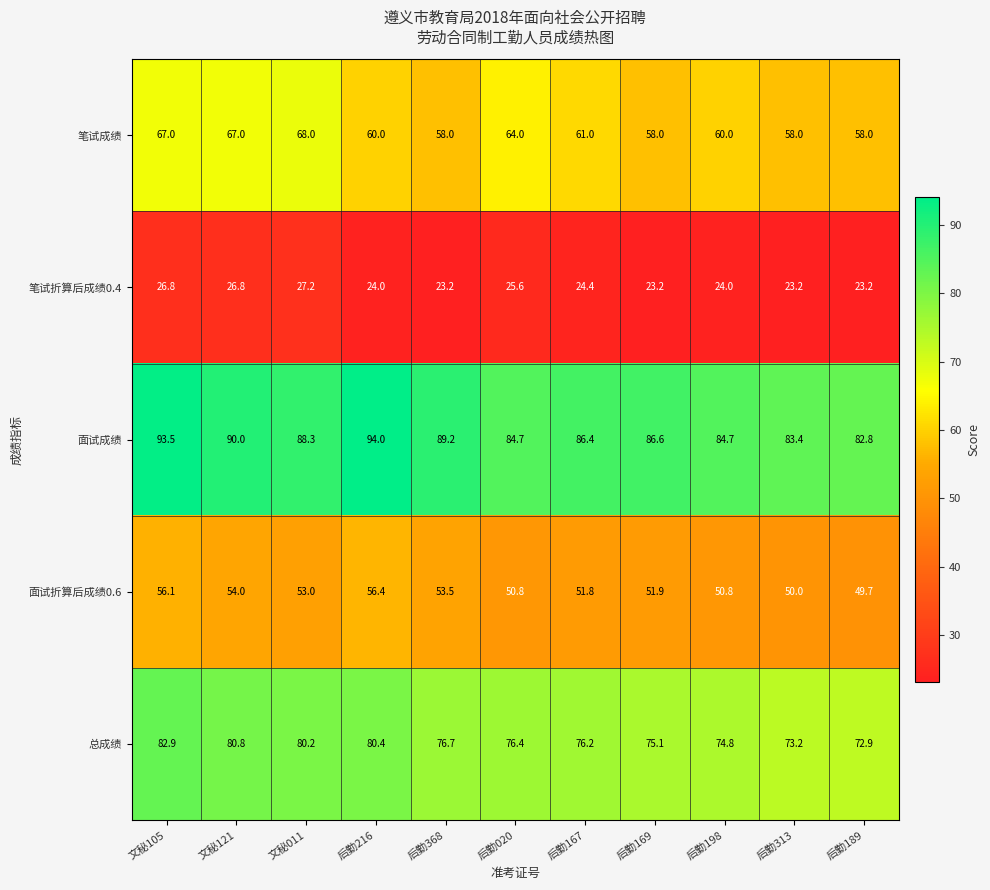

What is the smallest value displayed?

23.2